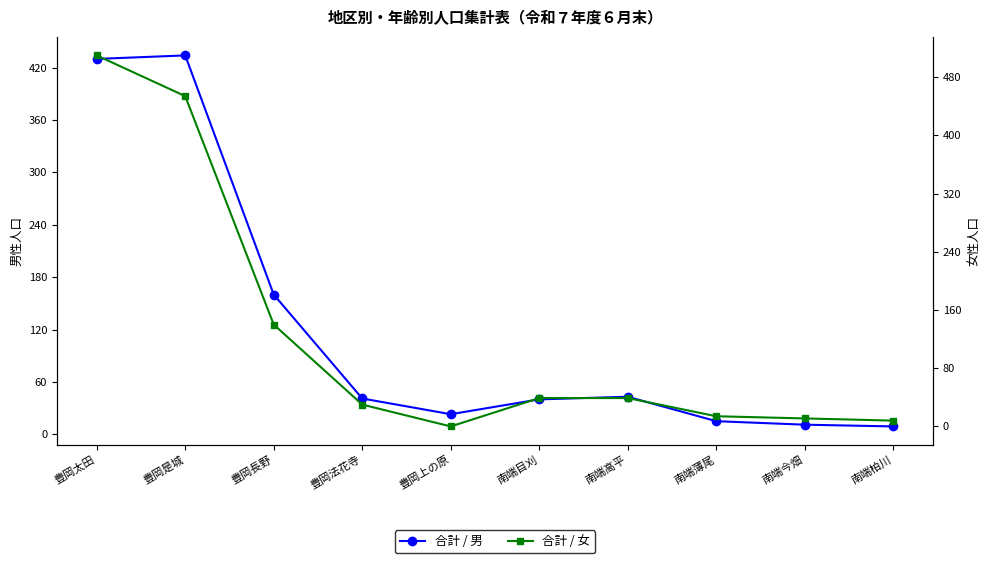

At which category is the sum across all series the highest?

豊岡太田